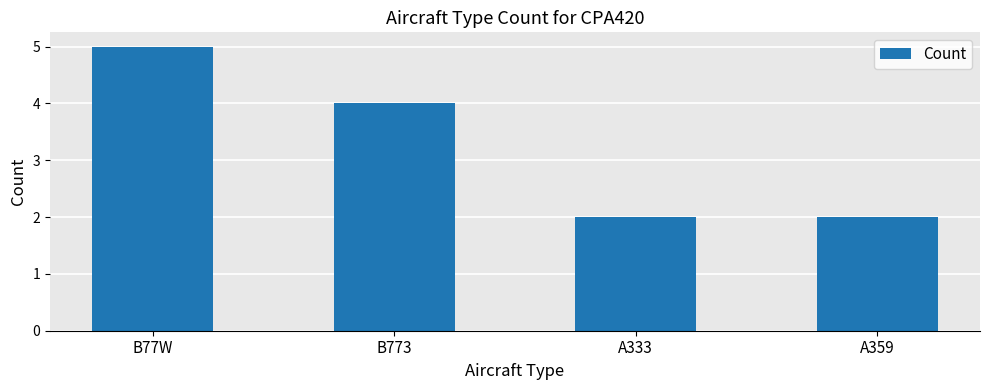

What is the greatest value displayed?

5